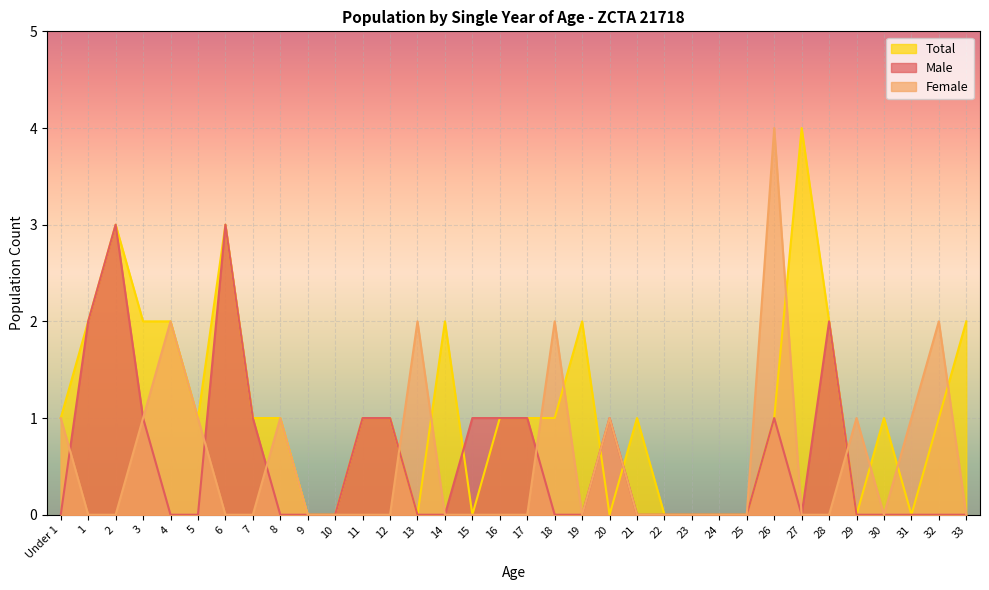

What is the label of the 32nd point from the right?

2